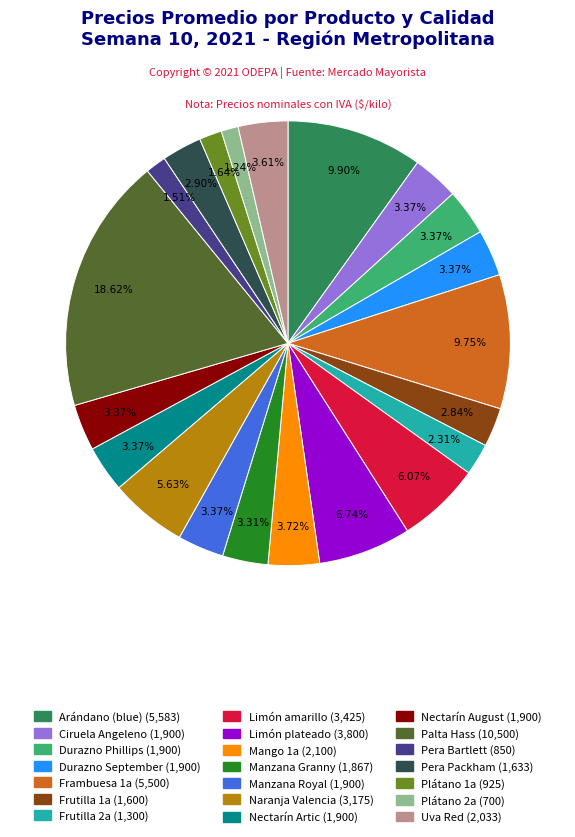

Is there any slice that represents more than half of the pie?

No